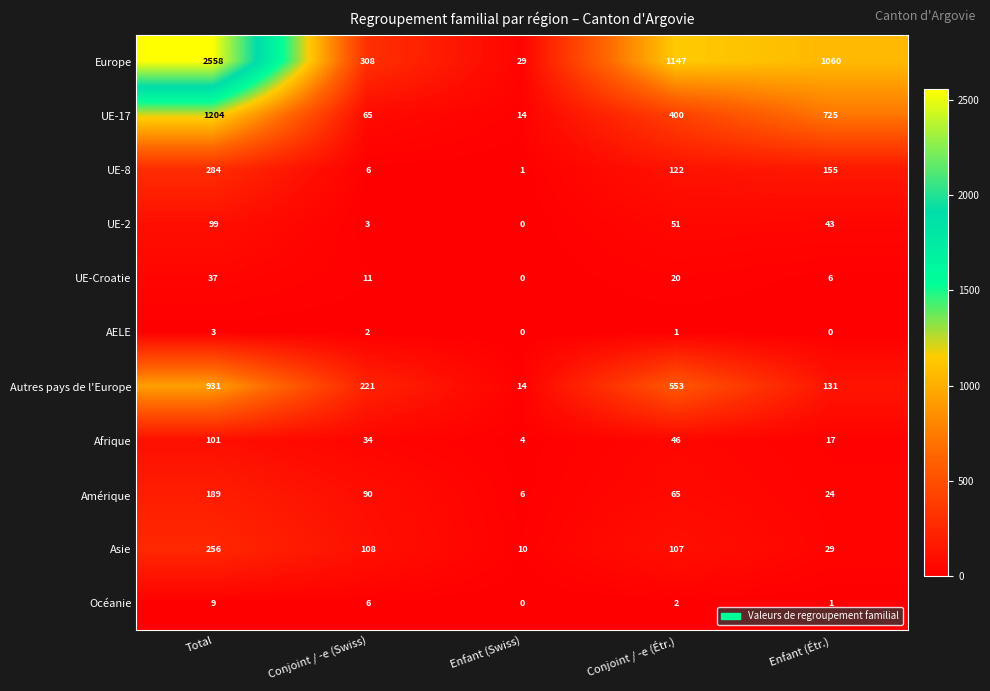

Count the number of categories in the chart.

5